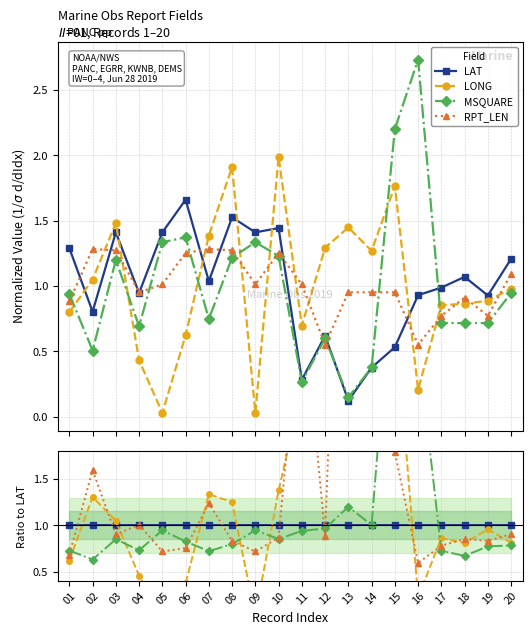

How many series are shown in this chart?

4